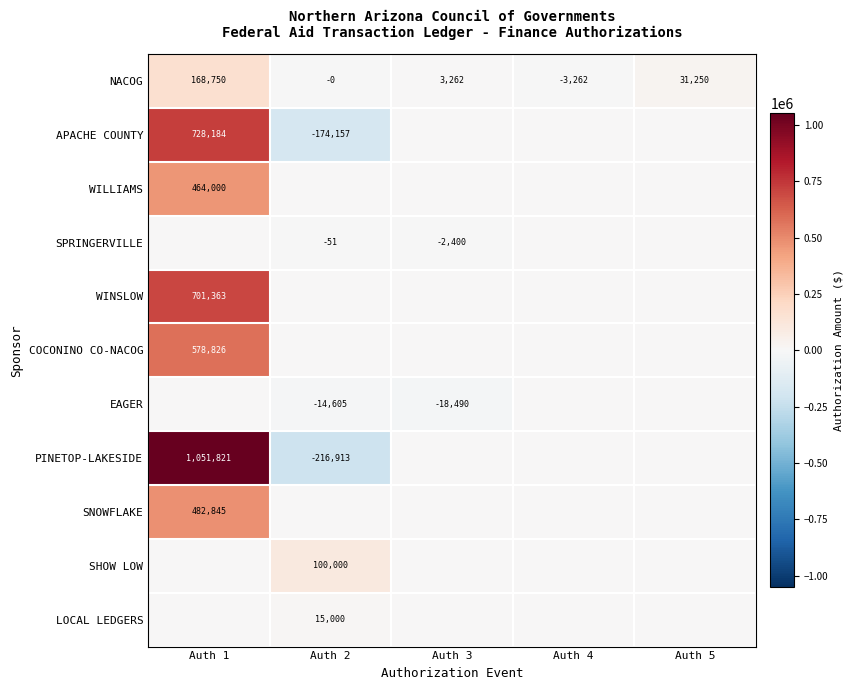

The value of NACOG at Auth 4 is -3262. True or false?

True